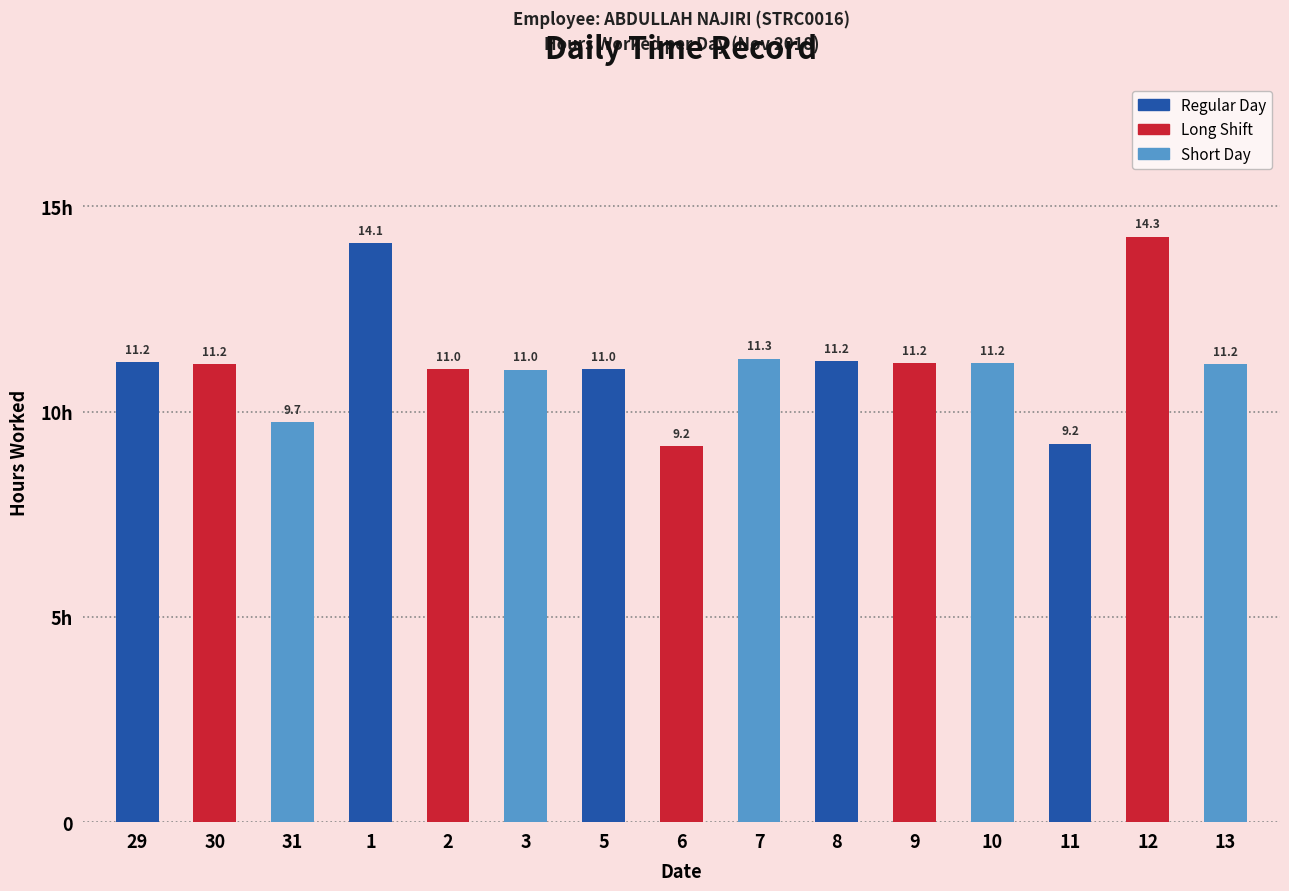

Does the chart contain any negative values?

No